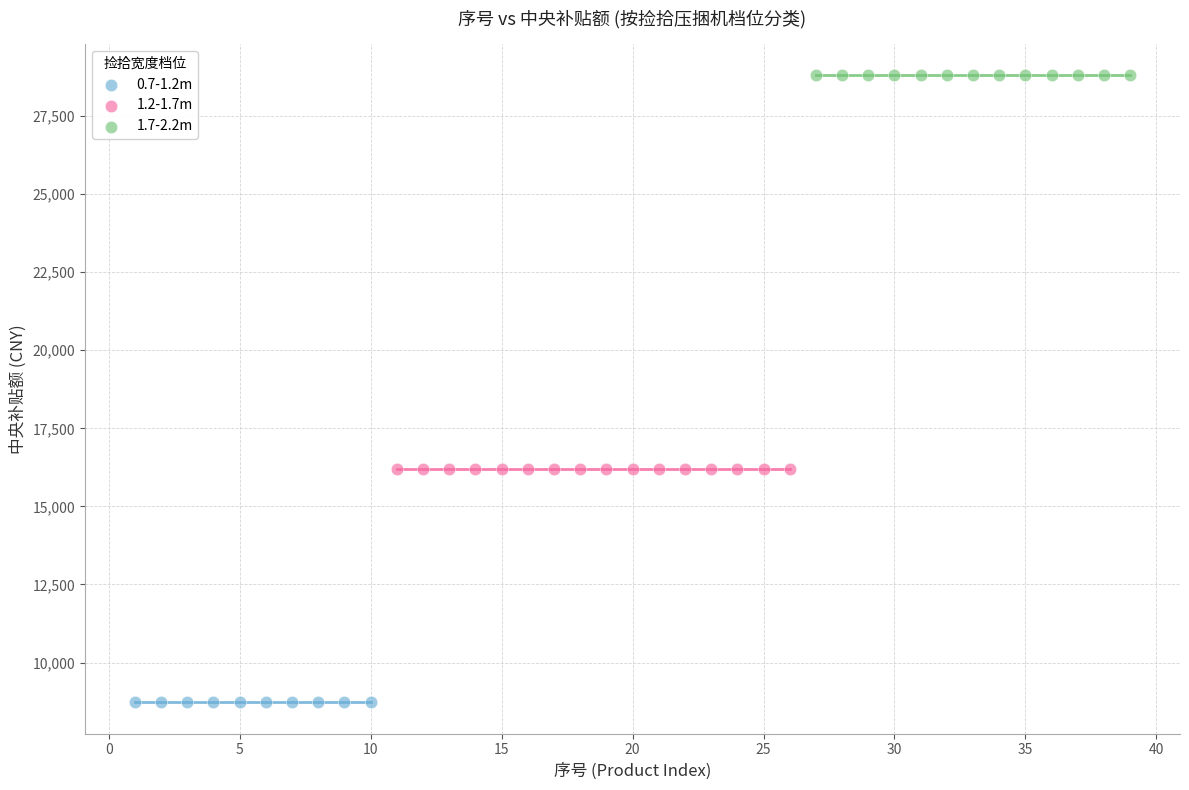

Which series reaches the minimum Y coordinate?

0.7-1.2m